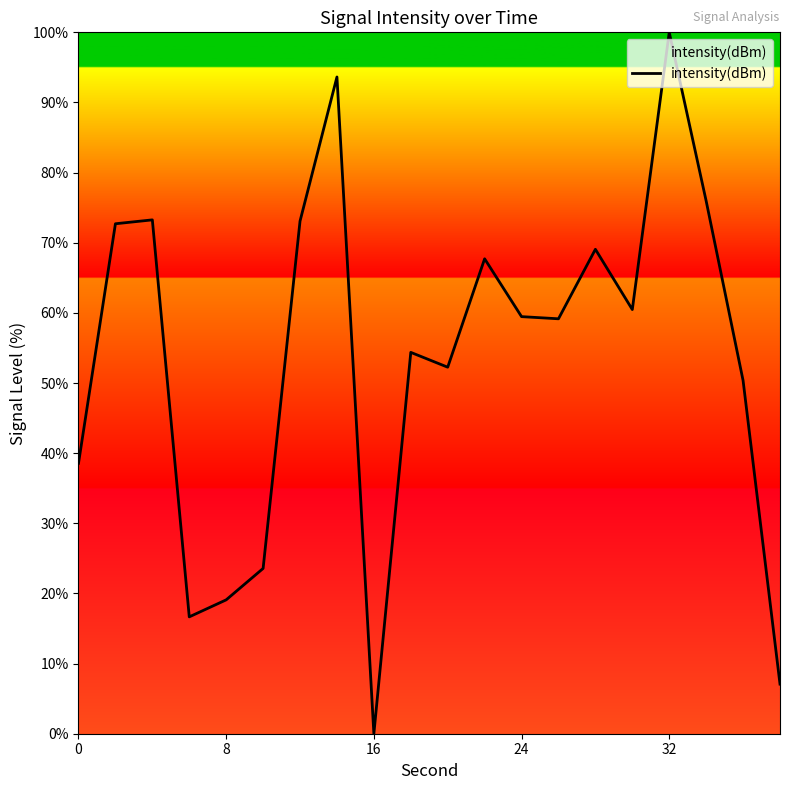

How many lines are shown in the chart?

1